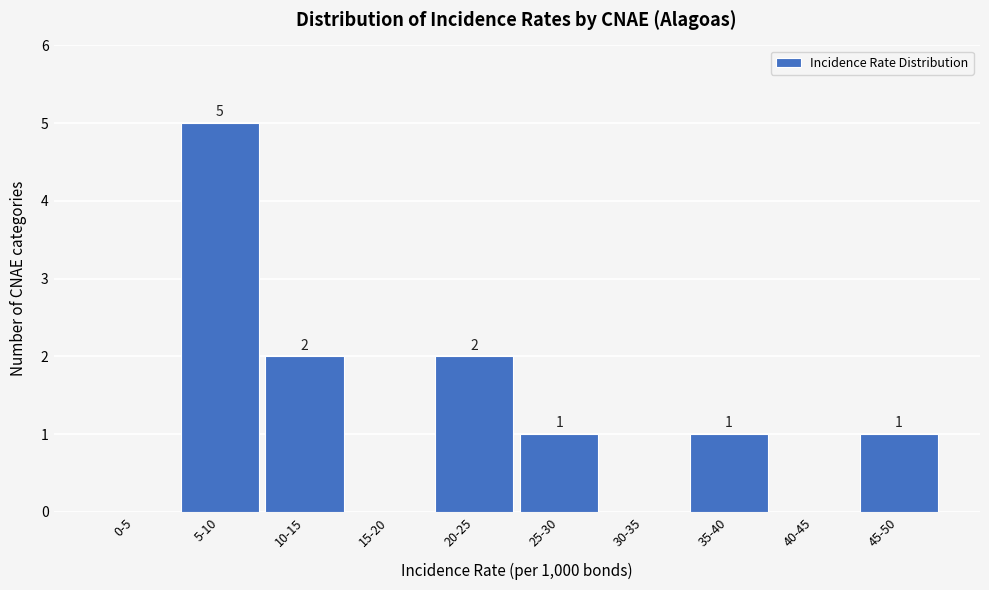

Reading left to right, list all the values displayed in this chart.

0-5=0	5-10=5	10-15=2	15-20=0	20-25=2	25-30=1	30-35=0	35-40=1	40-45=0	45-50=1